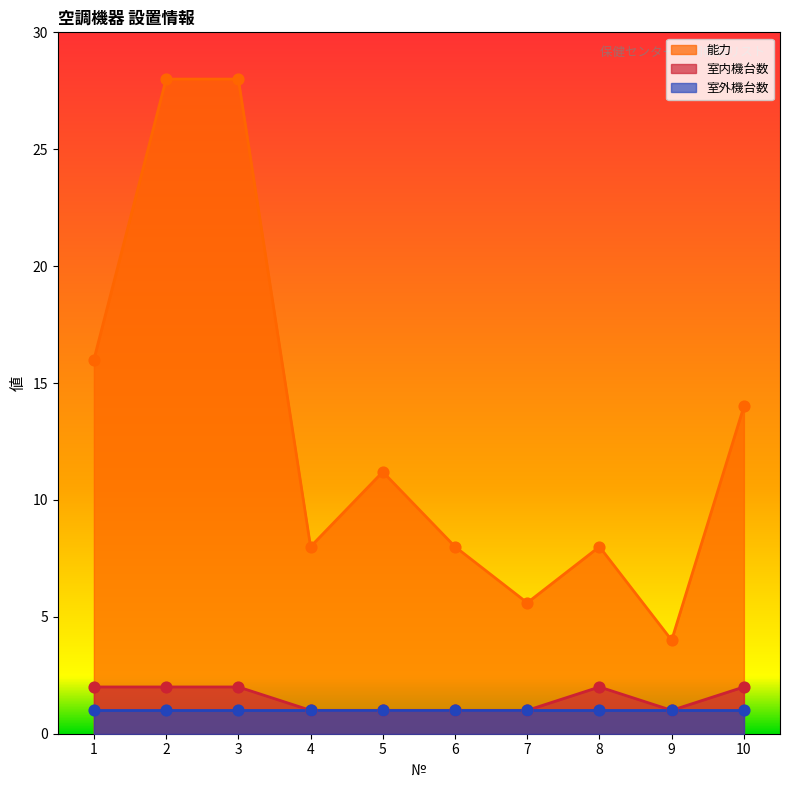

Is the value of 能力 at 9 greater than the value of 室内機台数 at 5?

Yes